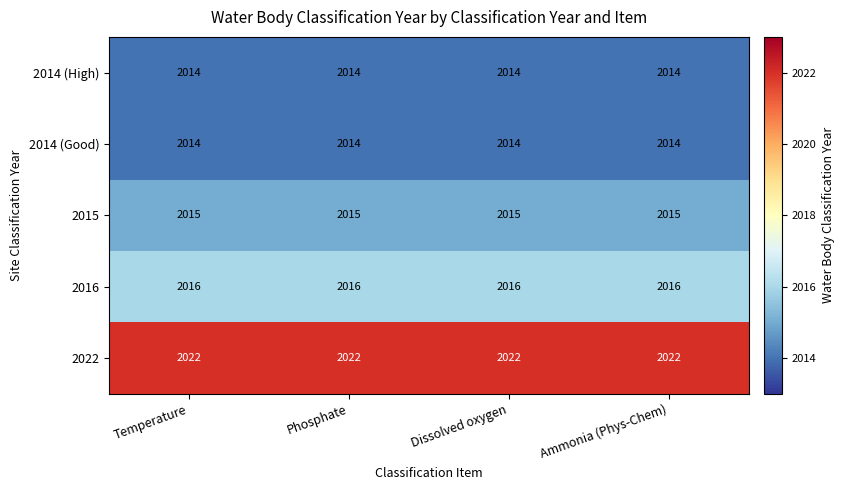

What is the highest value of the 2014 (High) series?

2014